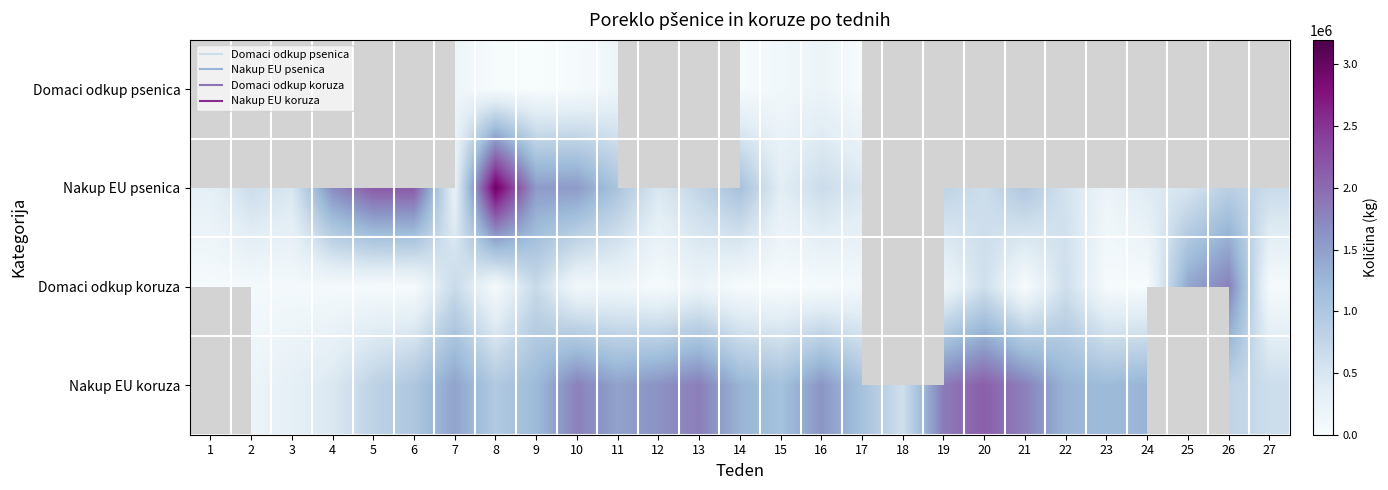

How many categories are shown in the chart?

27